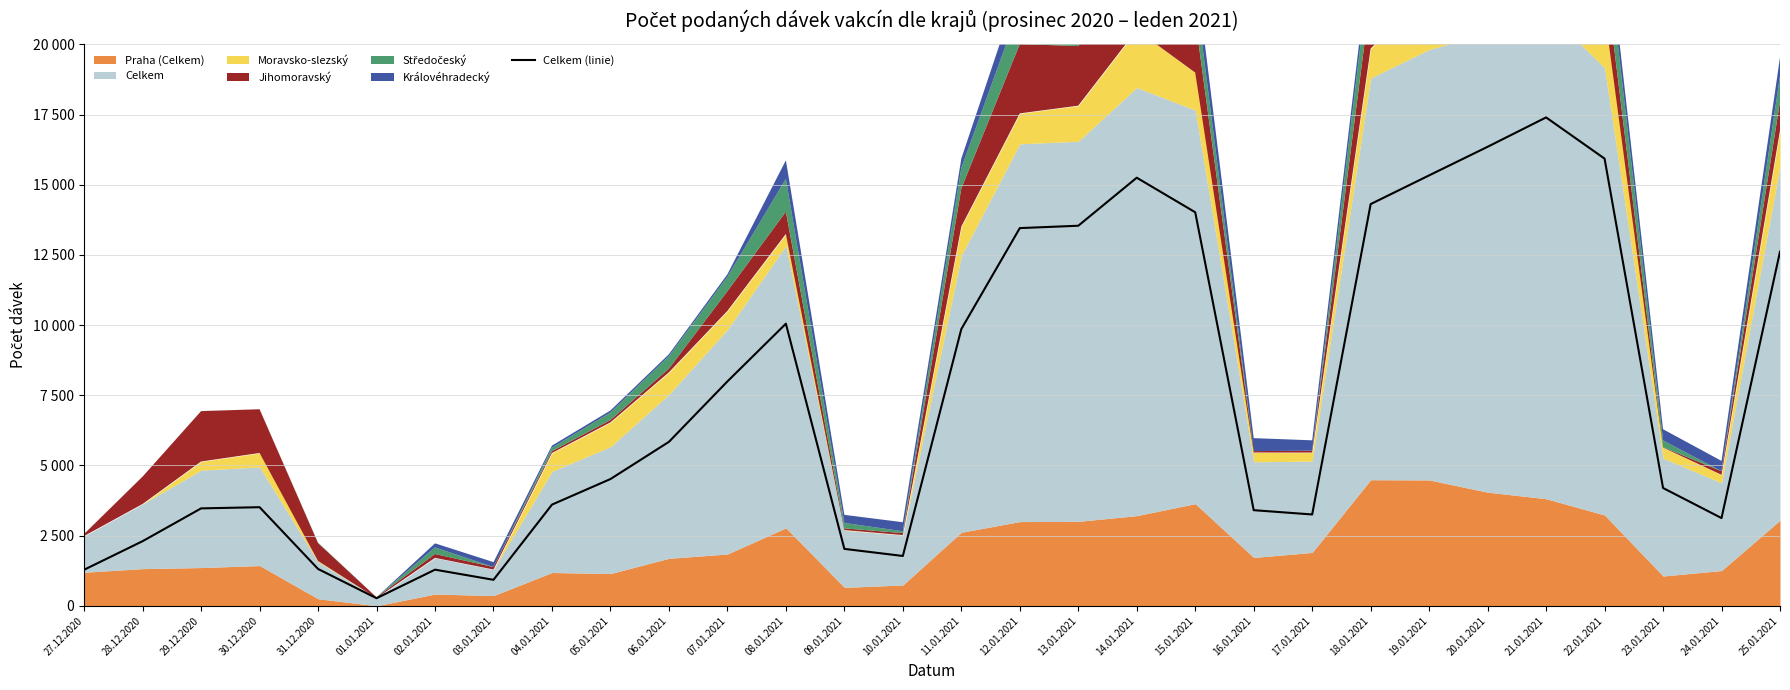

List the labels in order of value, smallest first.

01.01.2021, 03.01.2021, 27.12.2020, 02.01.2021, 31.12.2020, 10.01.2021, 09.01.2021, 28.12.2020, 24.01.2021, 17.01.2021, 16.01.2021, 29.12.2020, 30.12.2020, 04.01.2021, 23.01.2021, 05.01.2021, 06.01.2021, 07.01.2021, 11.01.2021, 08.01.2021, 25.01.2021, 12.01.2021, 13.01.2021, 15.01.2021, 18.01.2021, 14.01.2021, 19.01.2021, 22.01.2021, 20.01.2021, 21.01.2021